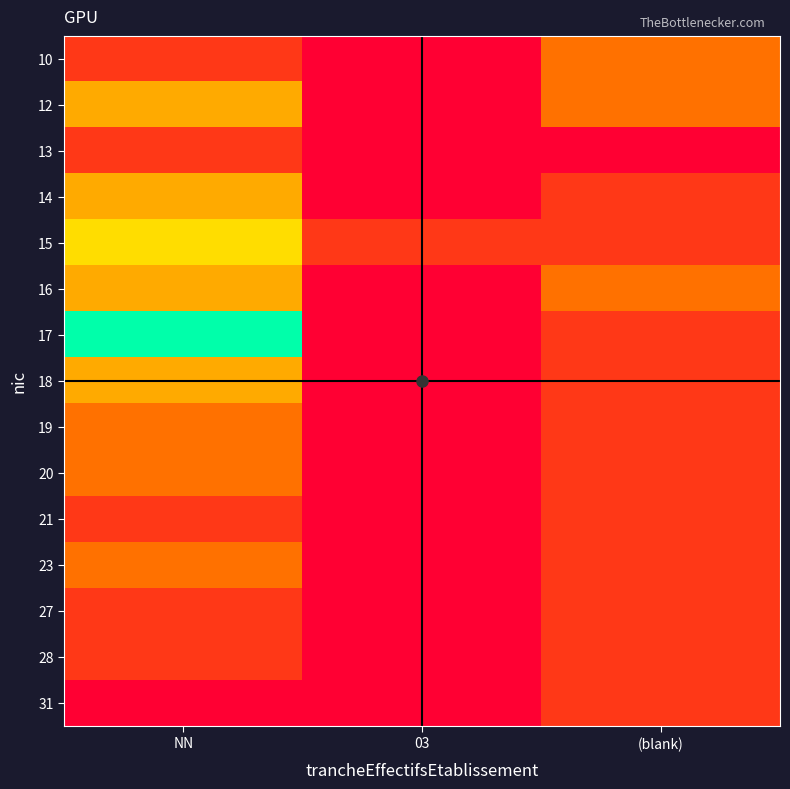

What is the difference between the highest and lowest values at (blank)?

2